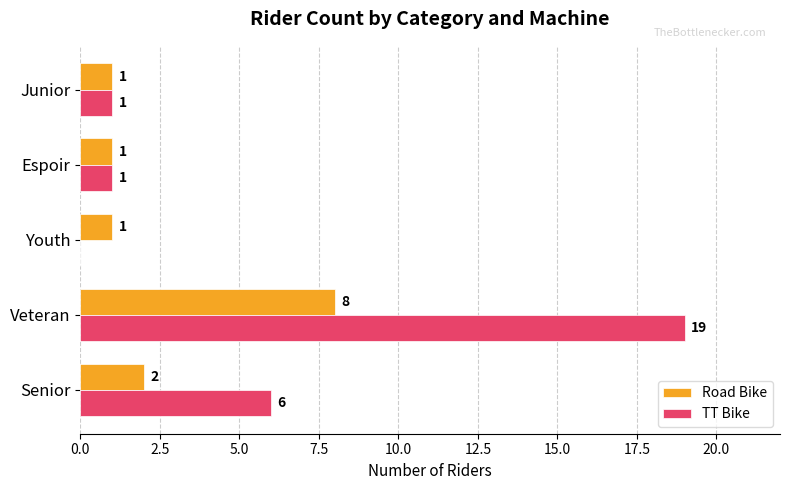

At which label is TT Bike closest to 9?

Senior